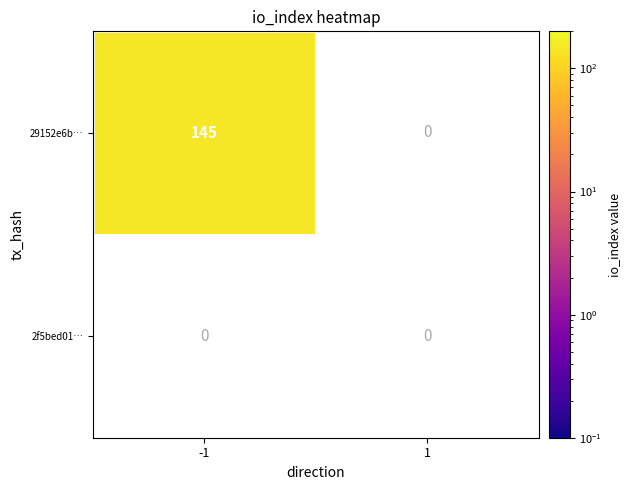

Reading left to right, extract all data points from this chart.

29152e6b5c315dda34600f2b7ddab1e9a0f5a32: -1=145	1=0
2f5bed01a607d44a3e38806f4f4a9a58c99f220: -1=0	1=0